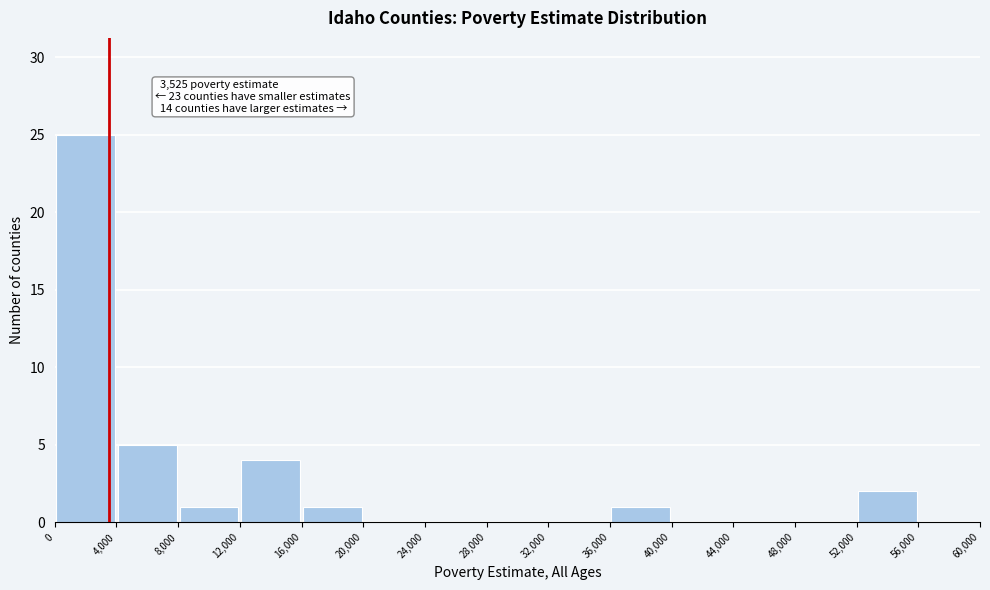

Which range on the x-axis has the tallest bar?

0 to 4,000